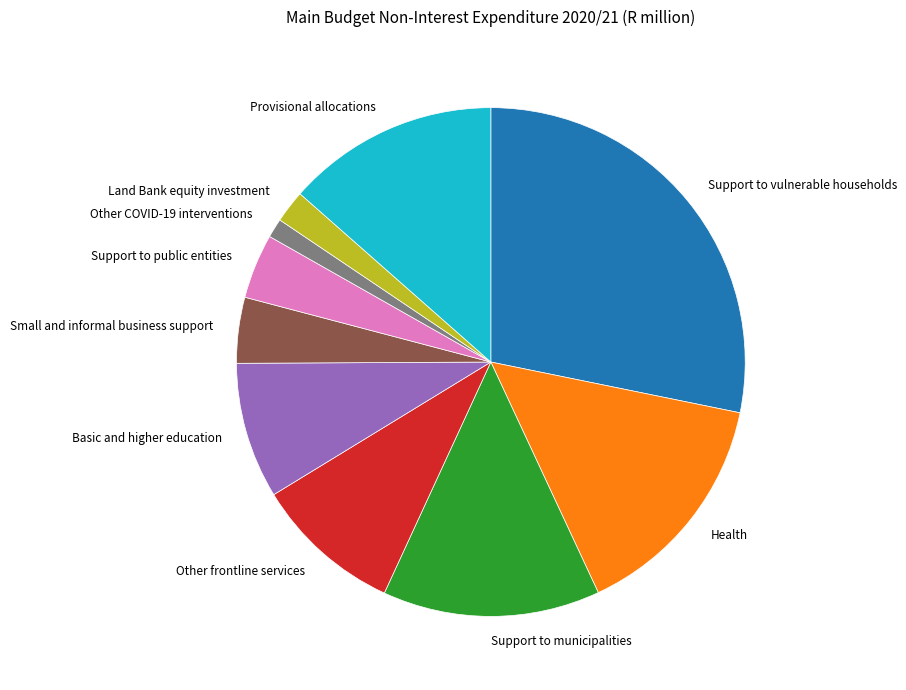

Which has a higher value, Basic and higher education or Other frontline services?

Other frontline services